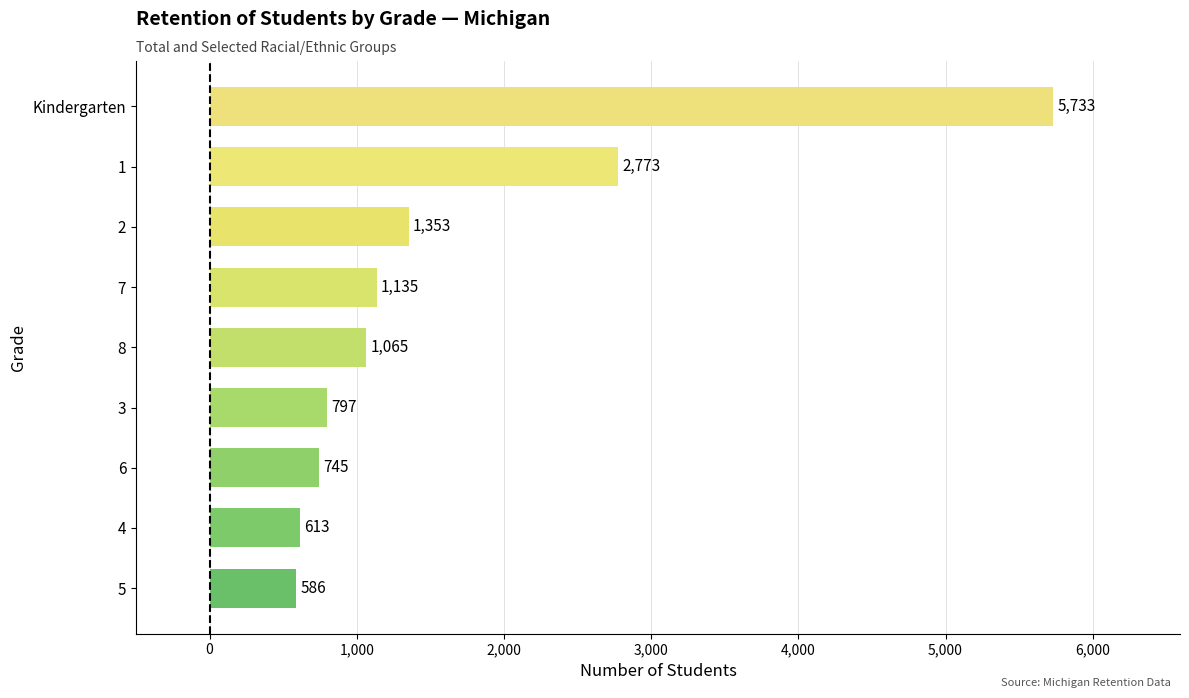

Rank the categories by value from highest to lowest.

Kindergarten, 1, 2, 7, 8, 3, 6, 4, 5